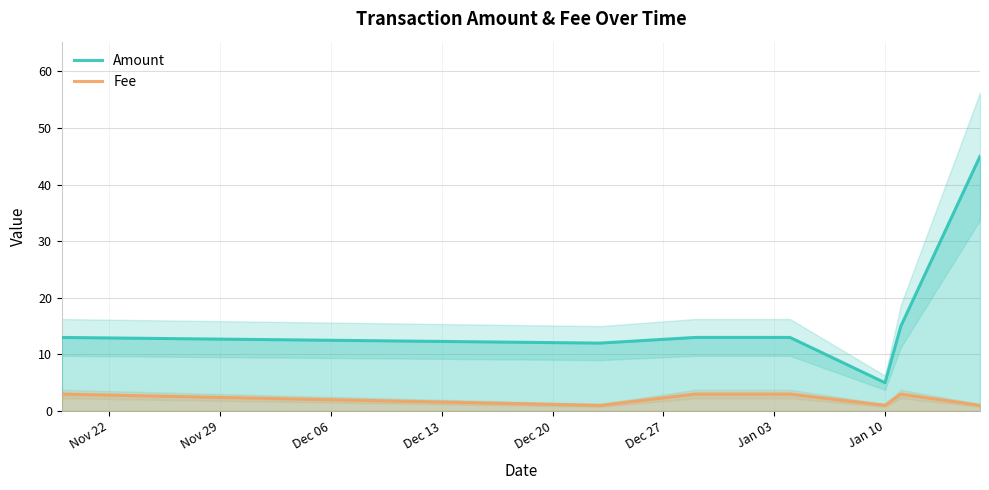

True or false: Fee and Amount cross at least once.

False